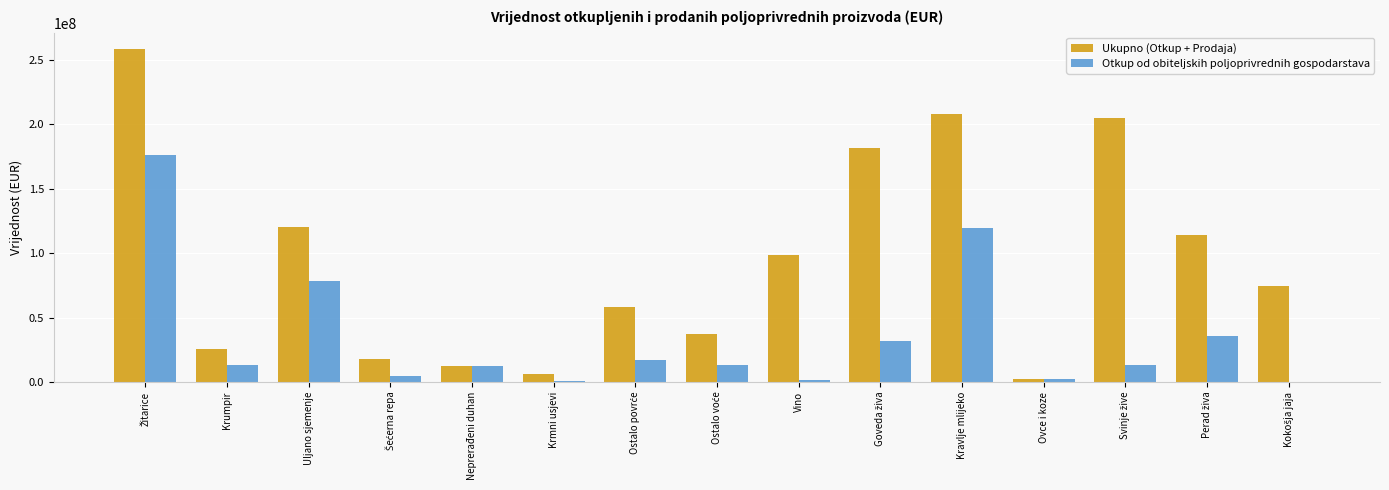

What is the sum of all Otkup od obiteljskih poljoprivrednih gospodarstava values?

517966478